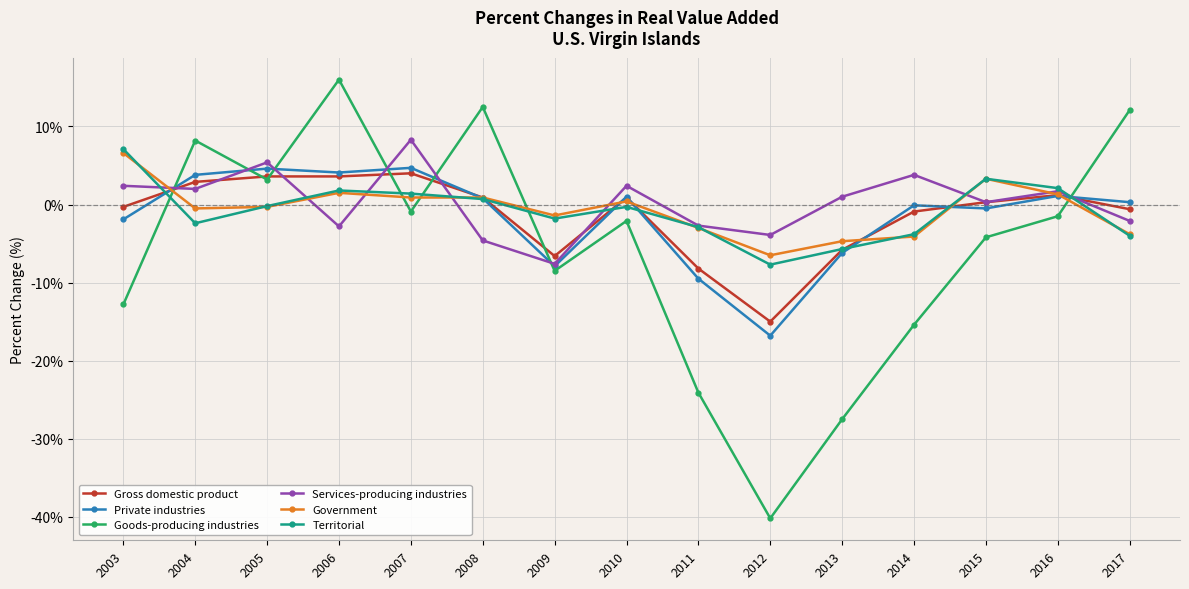

At which category is the sum across all series the highest?

2006